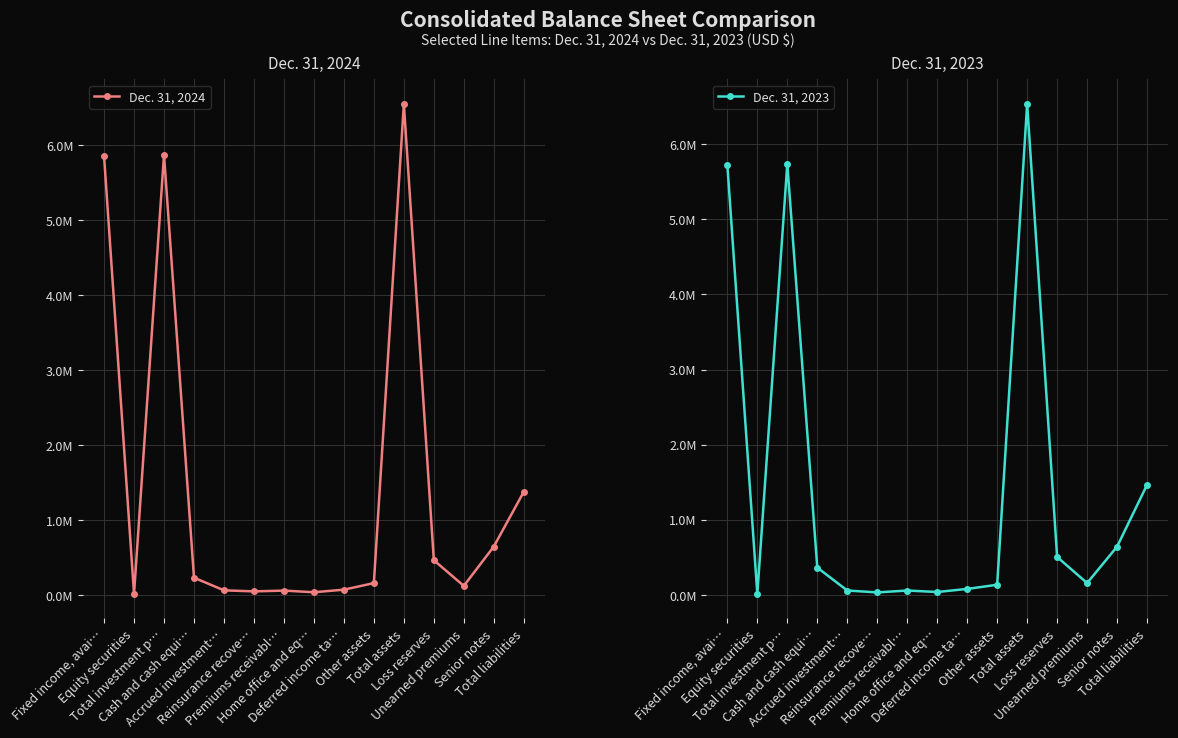

Which series ends up on top after the final intersection of Dec. 31, 2024 and Dec. 31, 2023?

Dec. 31, 2023